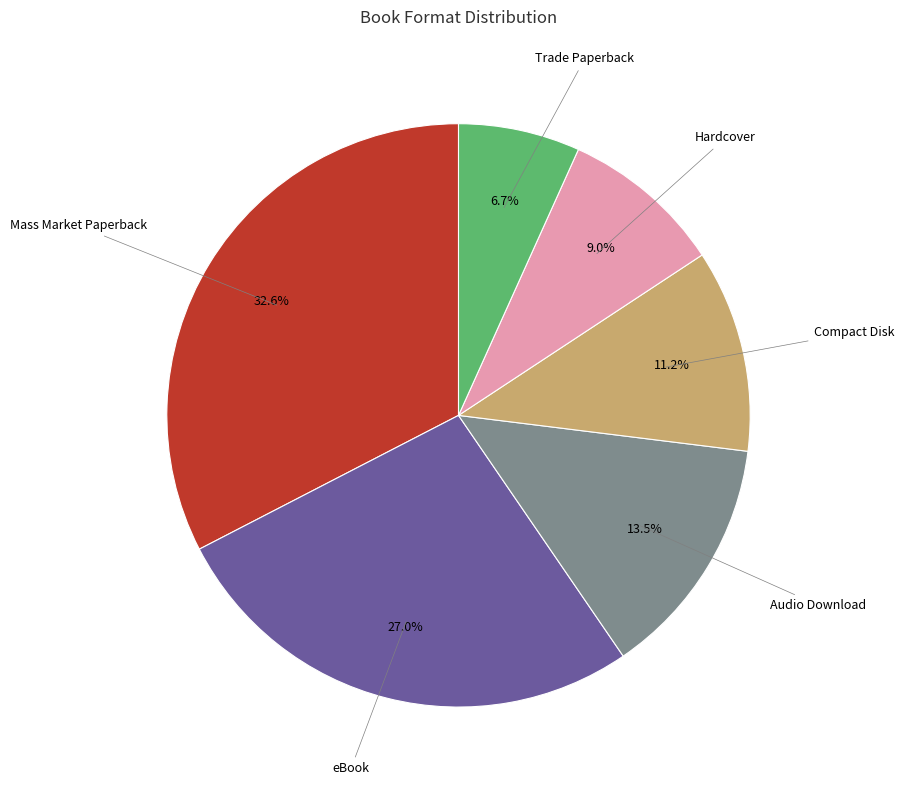

Which has a higher value, Trade Paperback or Compact Disk?

Compact Disk